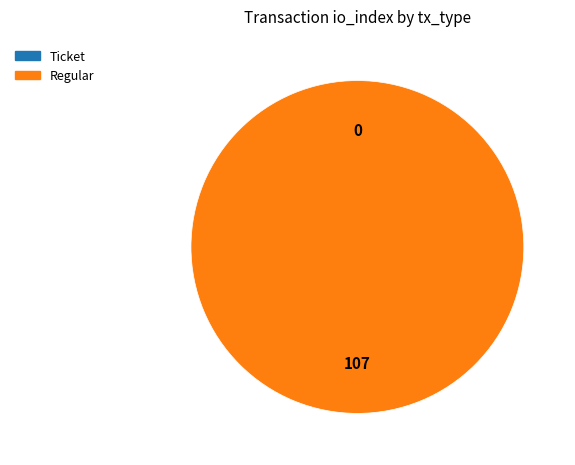

Does any single category account for the majority?

Yes